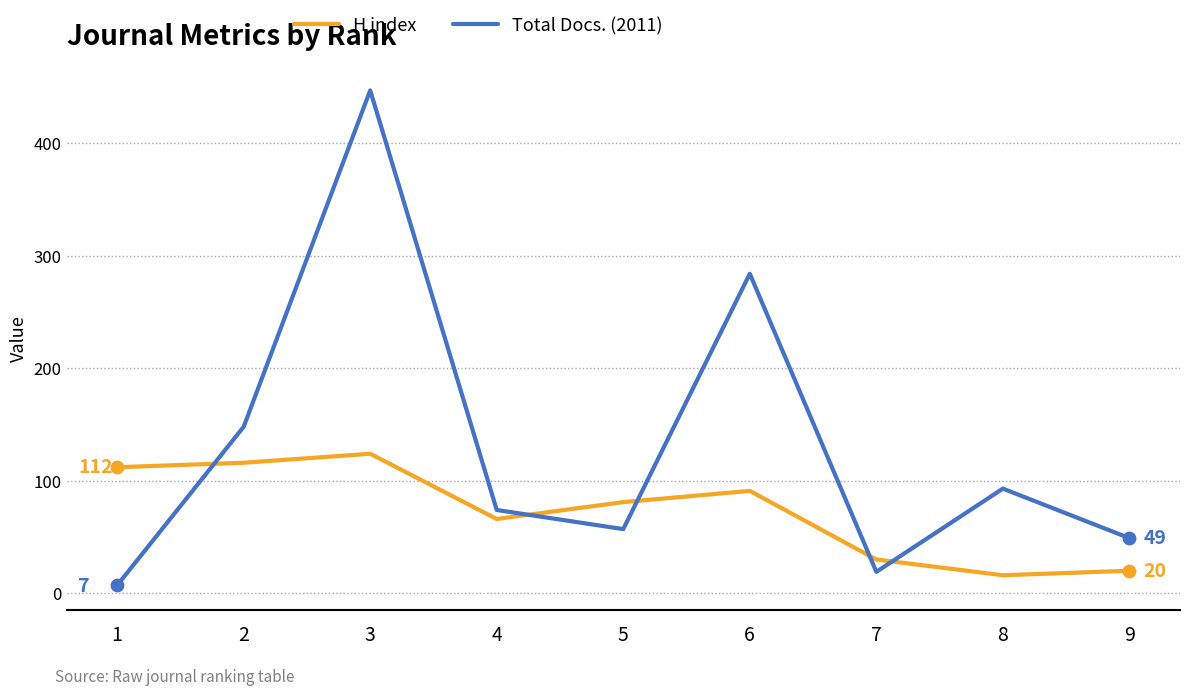

At which category is the sum across all series the highest?

3